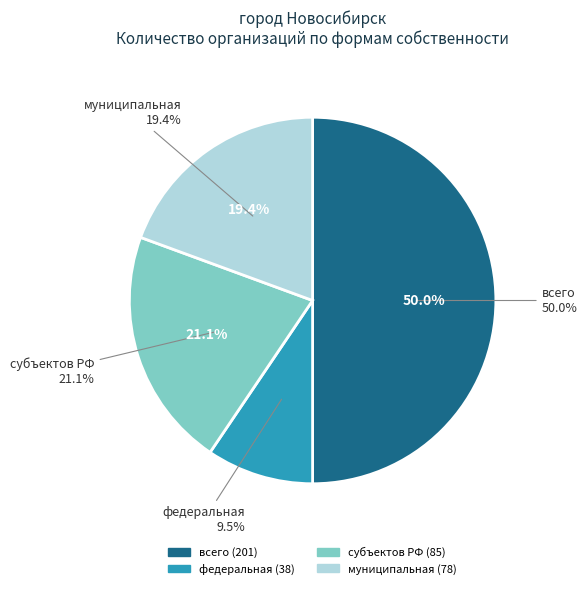

To the nearest percent, what is the combined percentage of муниципальная and субъектов РФ?

41%